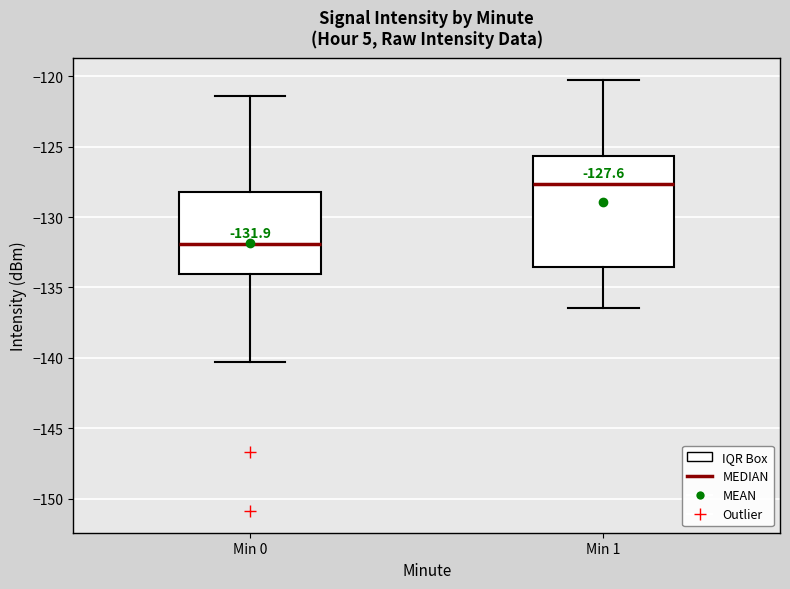

Comparing the boxes themselves (not the whiskers), which one is the tallest?

Min 1